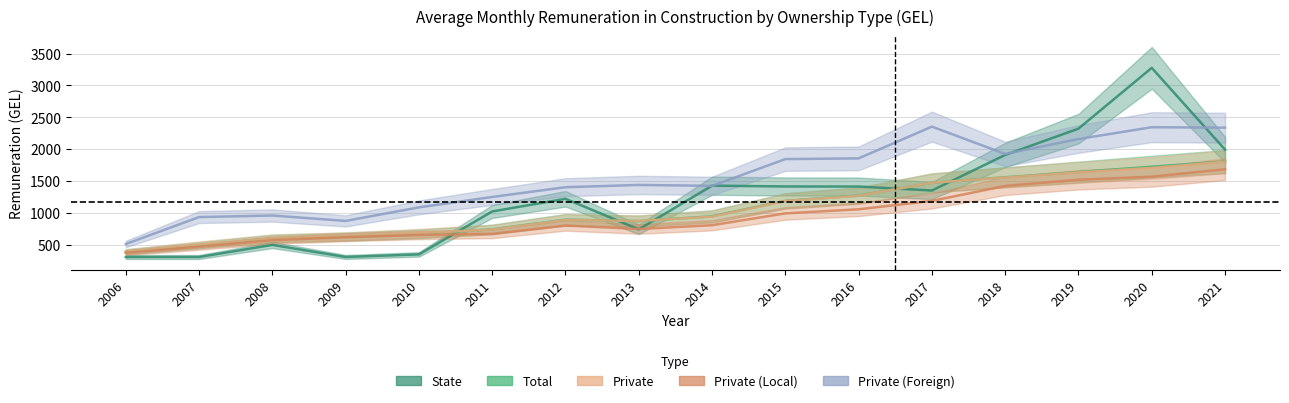

How many lines are shown in the chart?

5